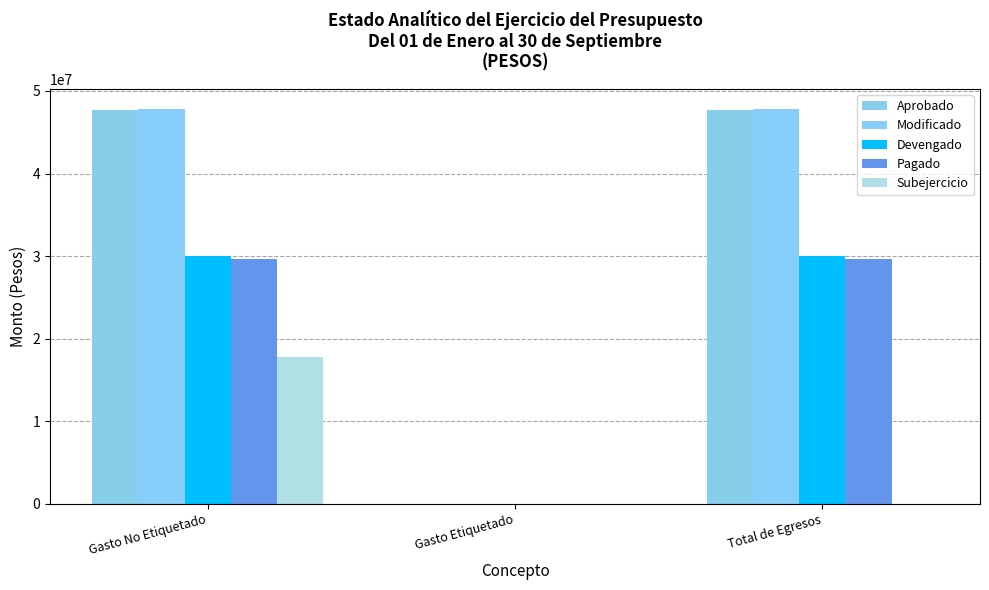

What value does the Pagado series have at Gasto No Etiquetado?

29620780.7